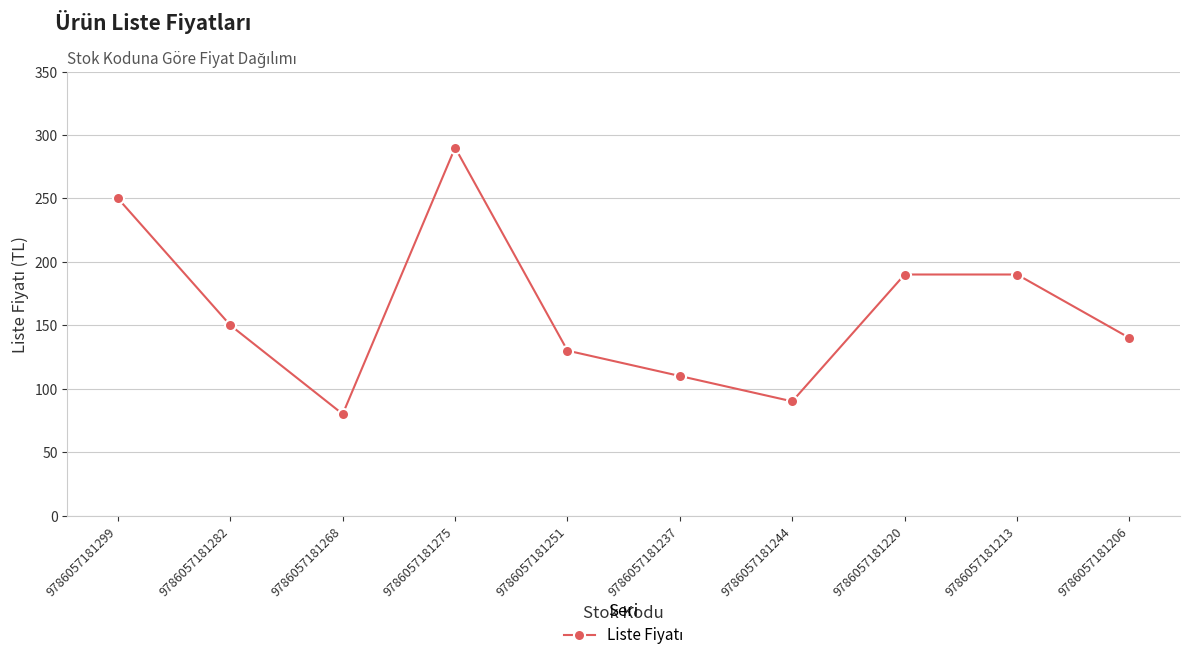

What is the sum of the values at 9786057181237 and 9786057181244?

200